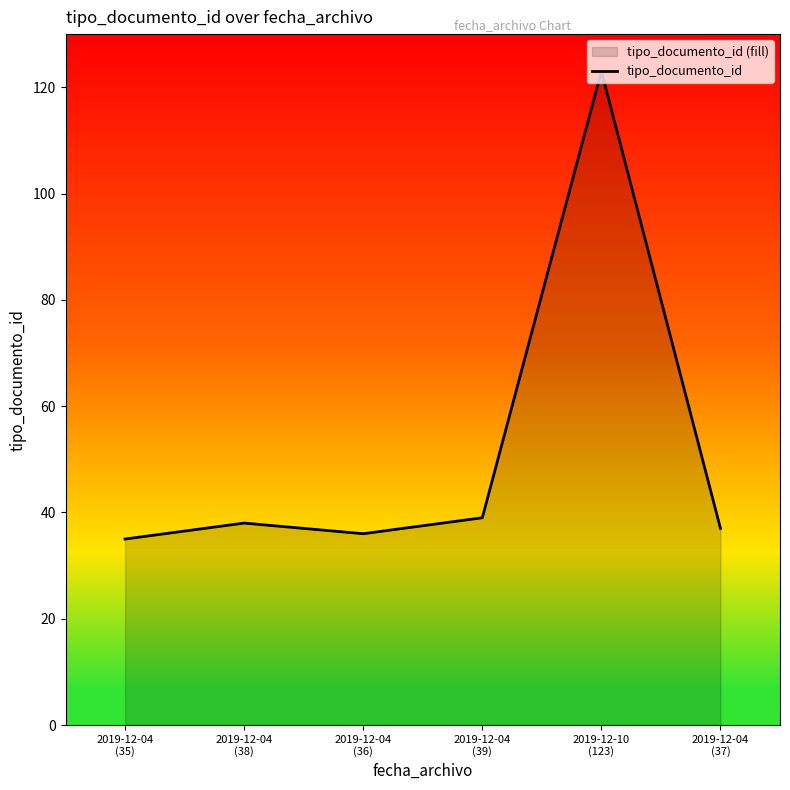

What is the greatest value displayed?

123